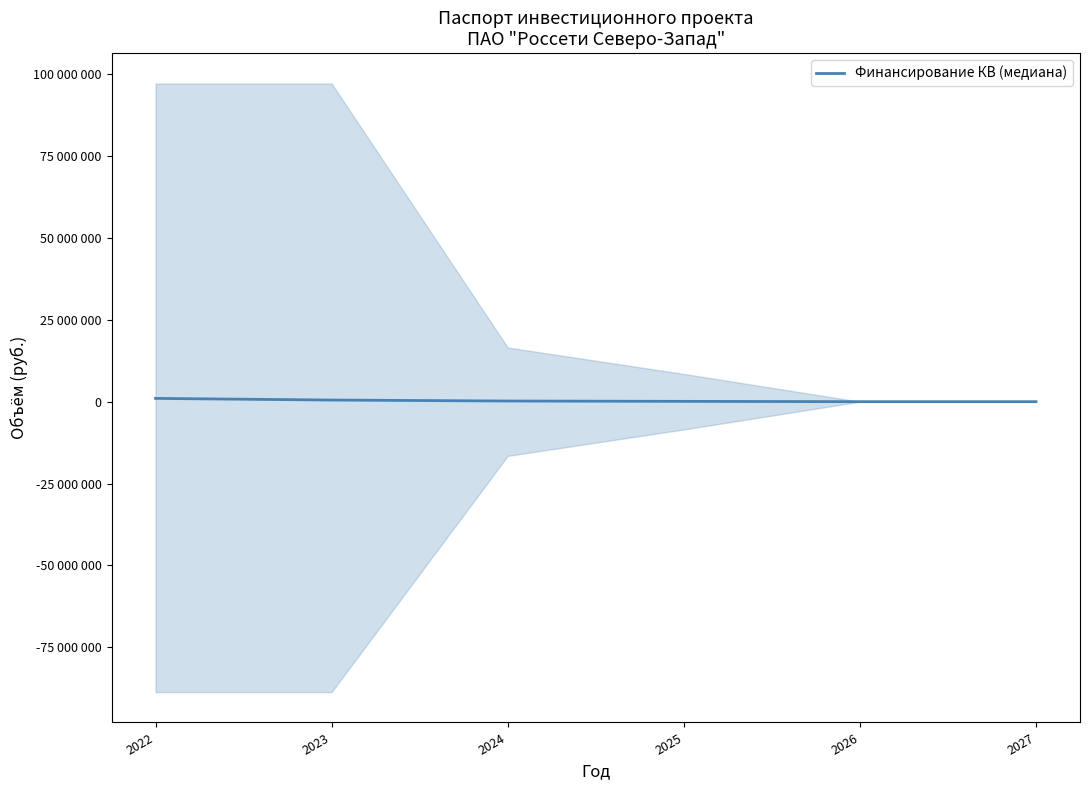

Count the values in the range 0 to 500000.

5